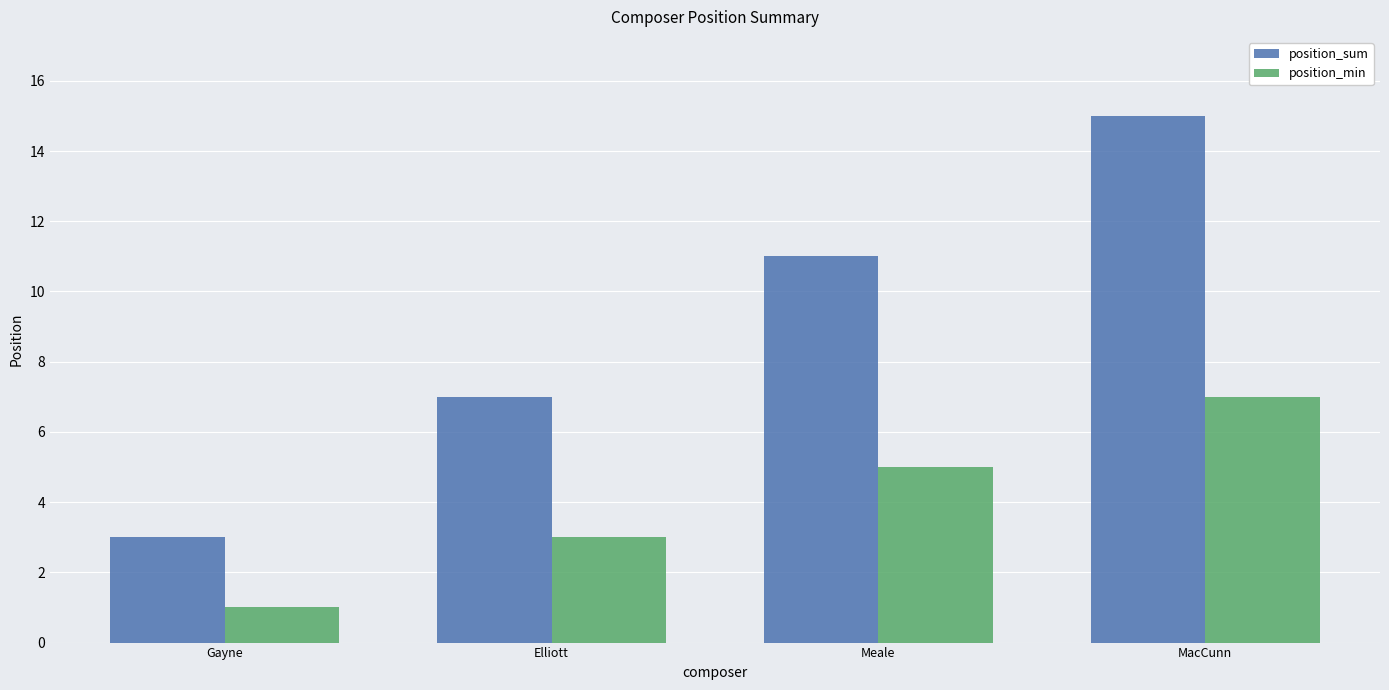

Rank the categories by position_sum value from highest to lowest.

MacCunn, Meale, Elliott, Gayne